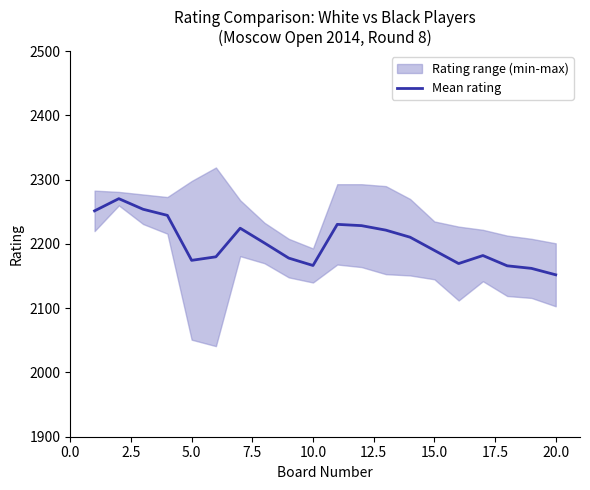

What is the value of the 13th point from the left?

2221.5